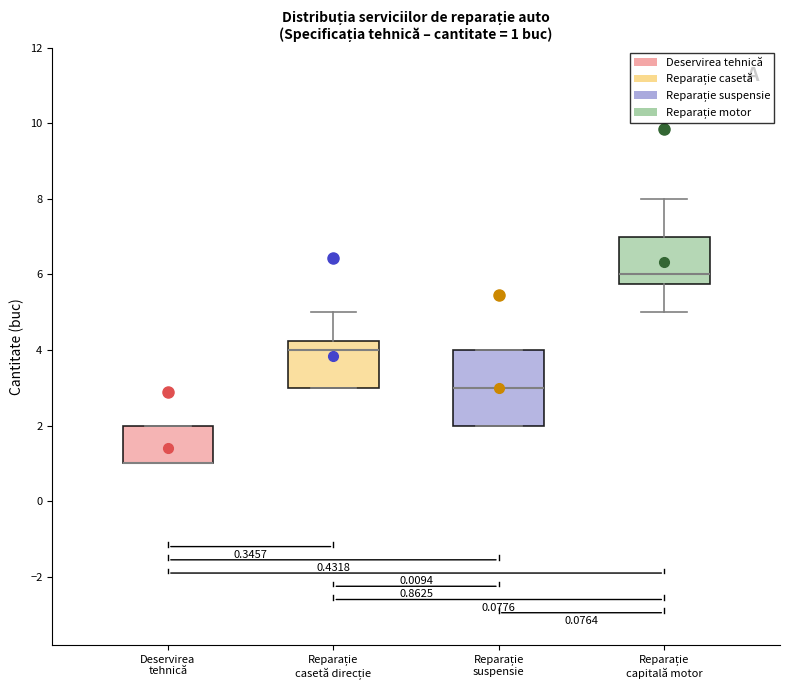

Which box is the tallest, from its lower edge to its upper edge?

Reparație suspensie